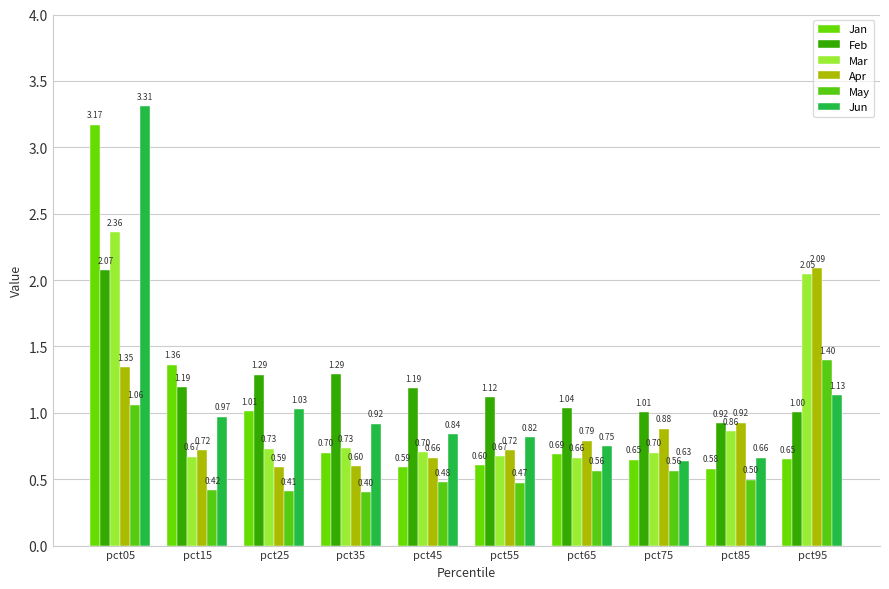

What are all the series names shown in the legend?

Jan, Feb, Mar, Apr, May, Jun